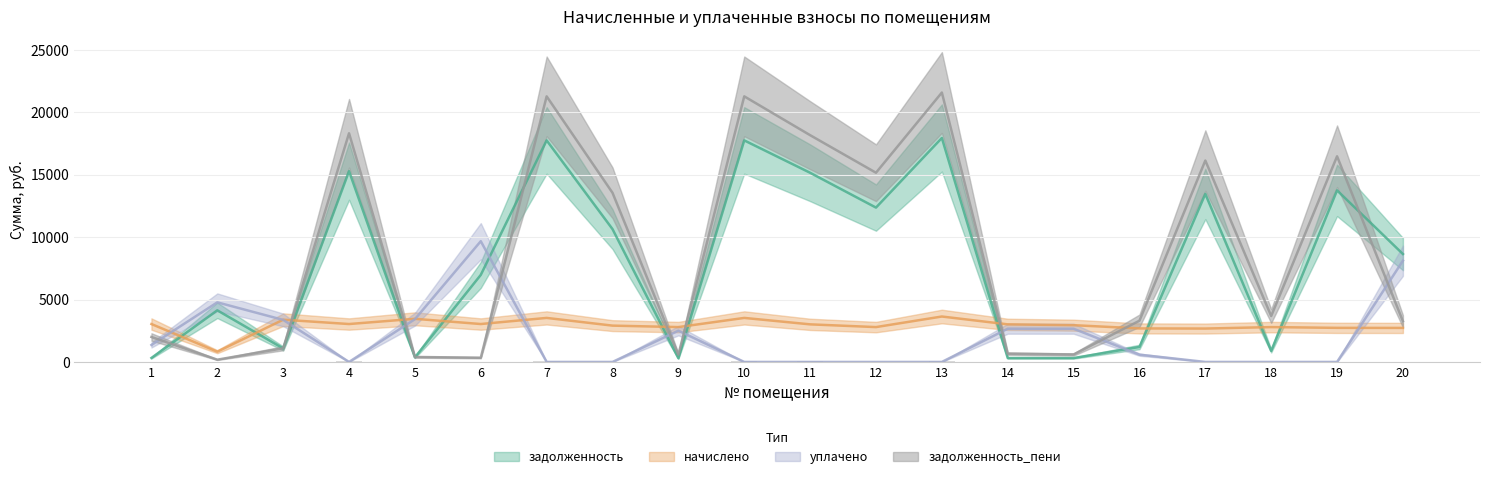

The начислено series shows 3010.8 at 14. True or false?

True